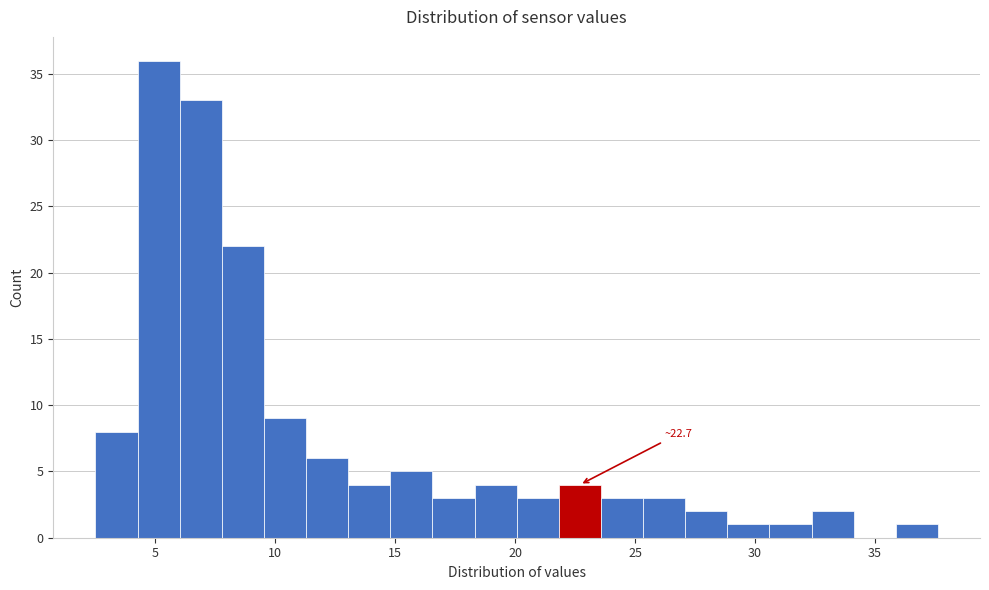

Read against the x-axis, roughly where is the centre of the tallest bar?

5.0